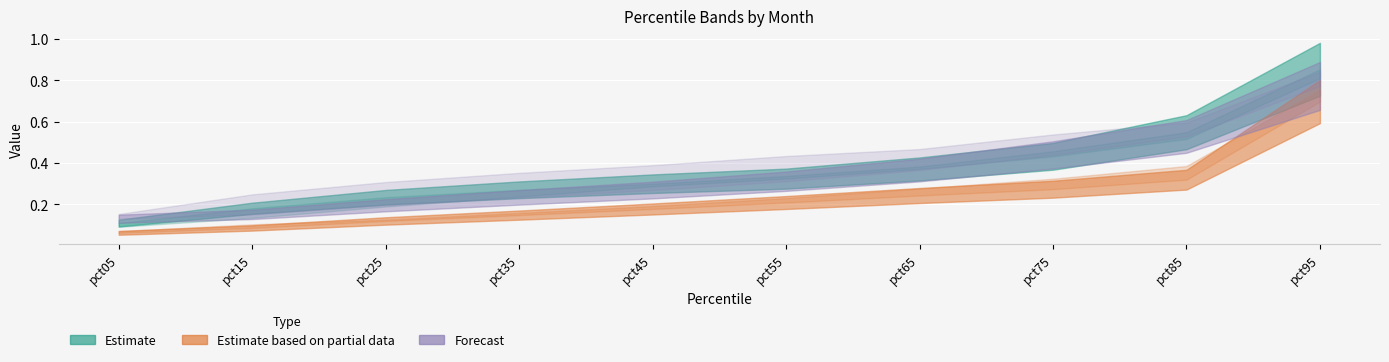

Count the Jan values in the range 0 to 1.

10